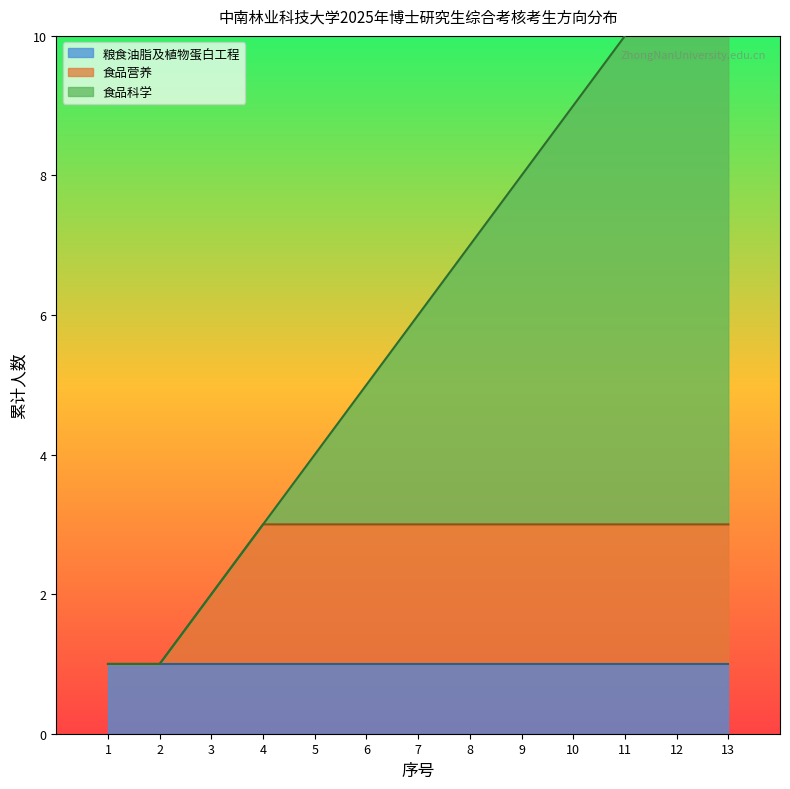

Which category has the lowest value in the 食品科学 series?

1